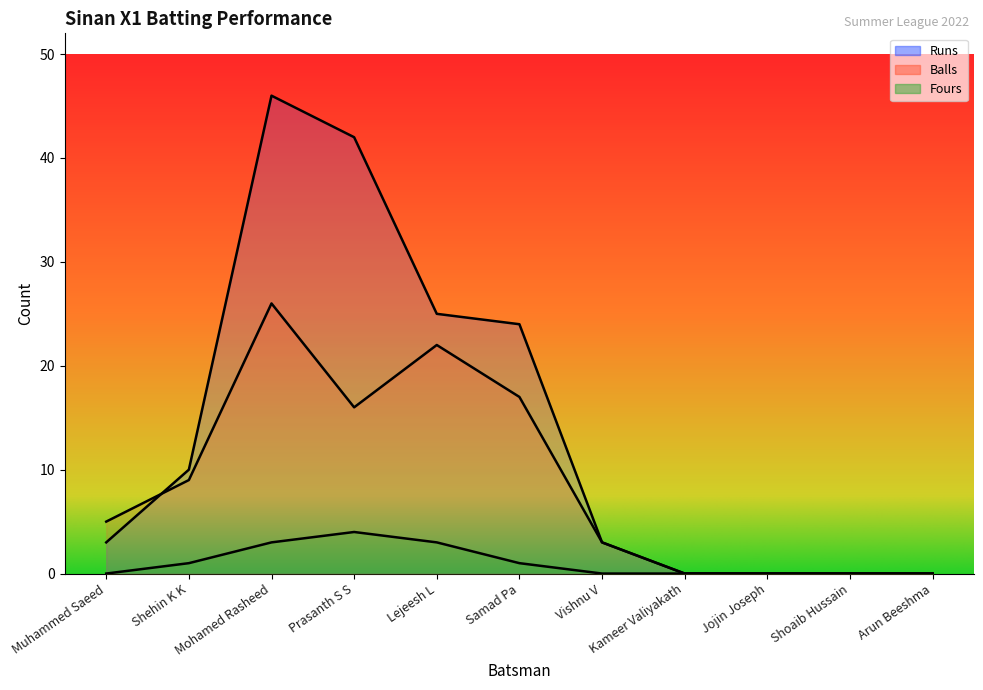

True or false: Runs and Fours intersect in this chart.

False